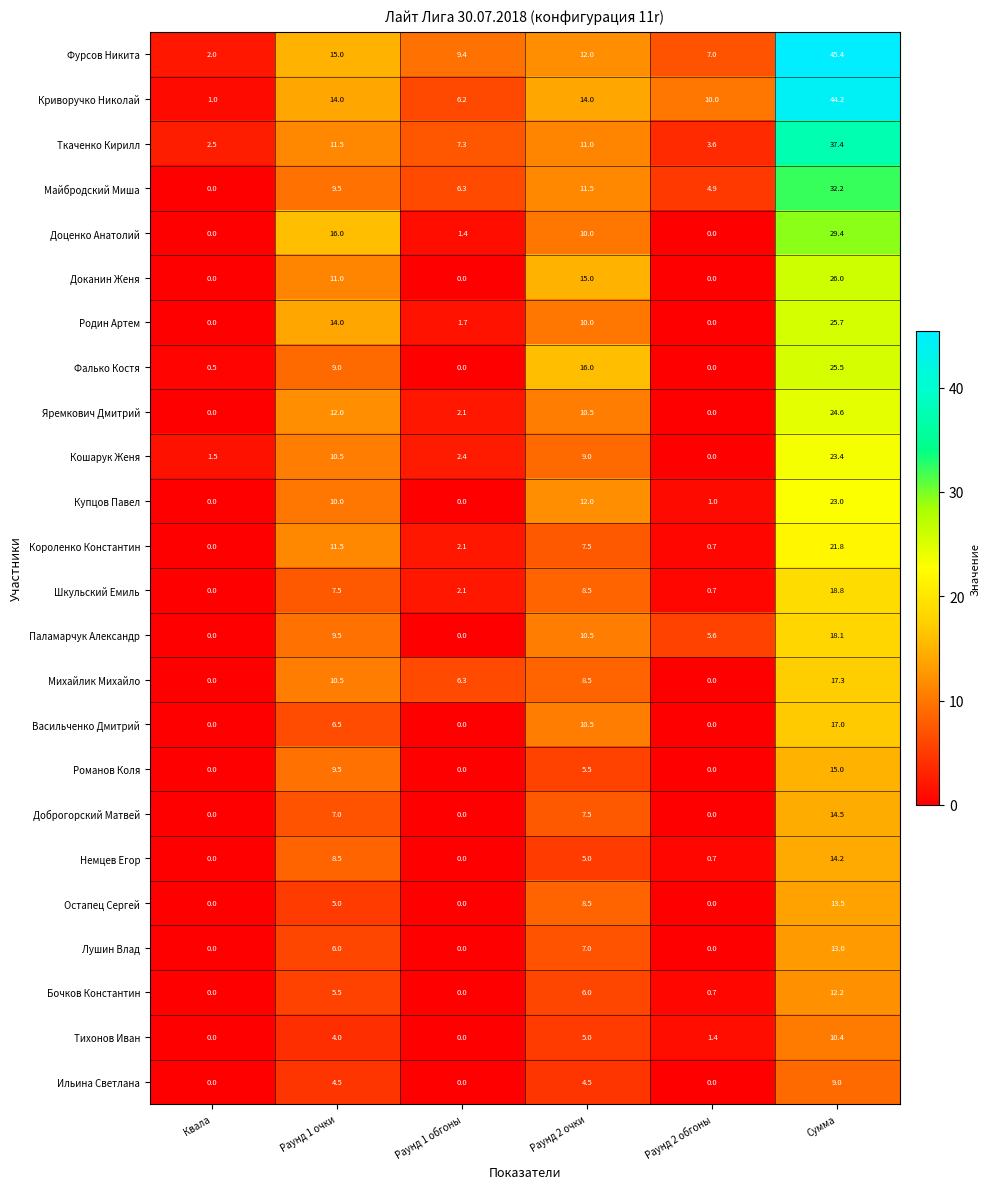

Count the number of categories in the chart.

6